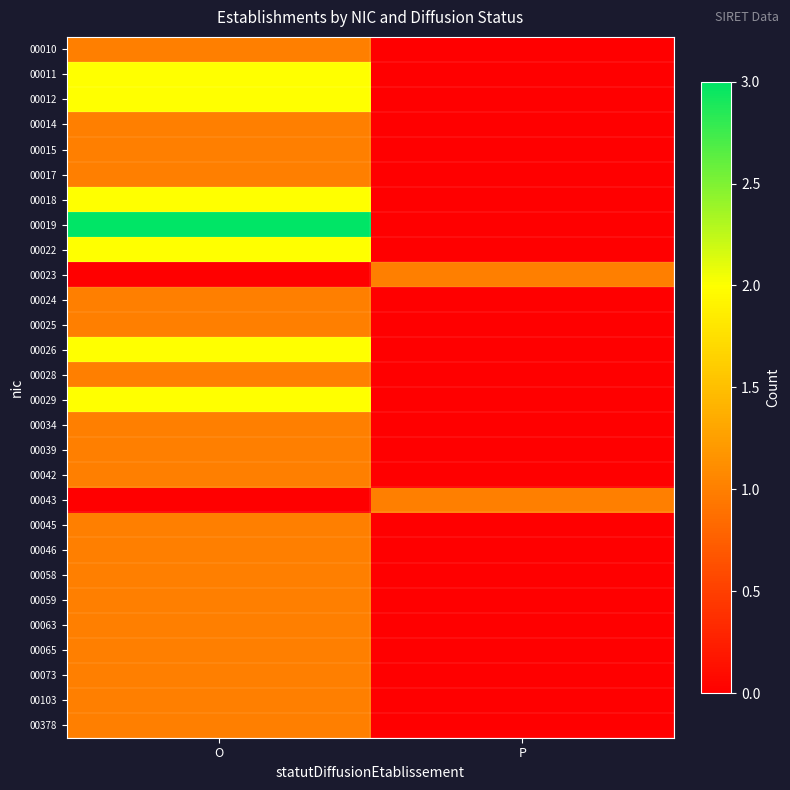

Reading left to right, transcribe all the data shown in this chart.

00010: O=1	P=0
00011: O=2	P=0
00012: O=2	P=0
00014: O=1	P=0
00015: O=1	P=0
00017: O=1	P=0
00018: O=2	P=0
00019: O=3	P=0
00022: O=2	P=0
00023: O=0	P=1
00024: O=1	P=0
00025: O=1	P=0
00026: O=2	P=0
00028: O=1	P=0
00029: O=2	P=0
00034: O=1	P=0
00039: O=1	P=0
00042: O=1	P=0
00043: O=0	P=1
00045: O=1	P=0
00046: O=1	P=0
00058: O=1	P=0
00059: O=1	P=0
00063: O=1	P=0
00065: O=1	P=0
00073: O=1	P=0
00103: O=1	P=0
00378: O=1	P=0